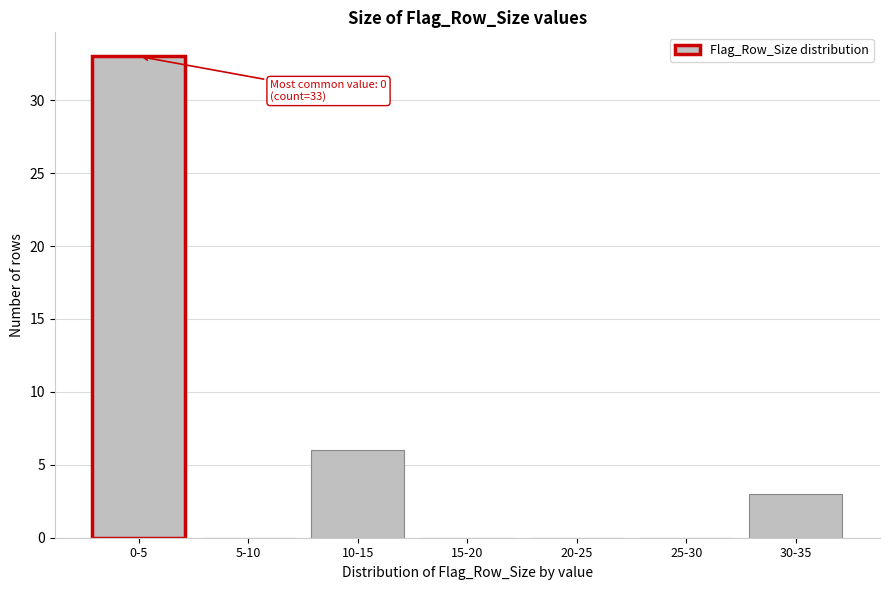

Reading right to left, what are all the values shown in this chart?

30-35=3	25-30=0	20-25=0	15-20=0	10-15=6	5-10=0	0-5=33